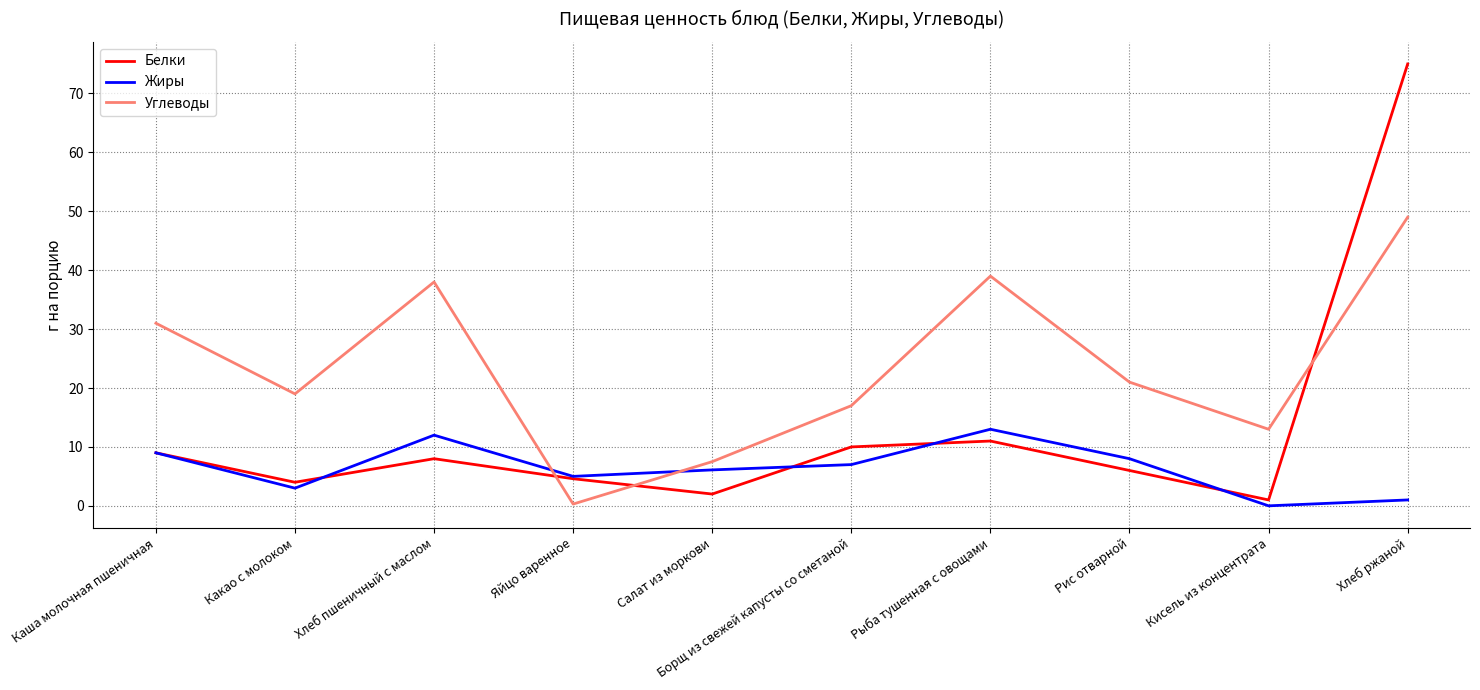

How many interior local peaks does the Жиры series have?

2